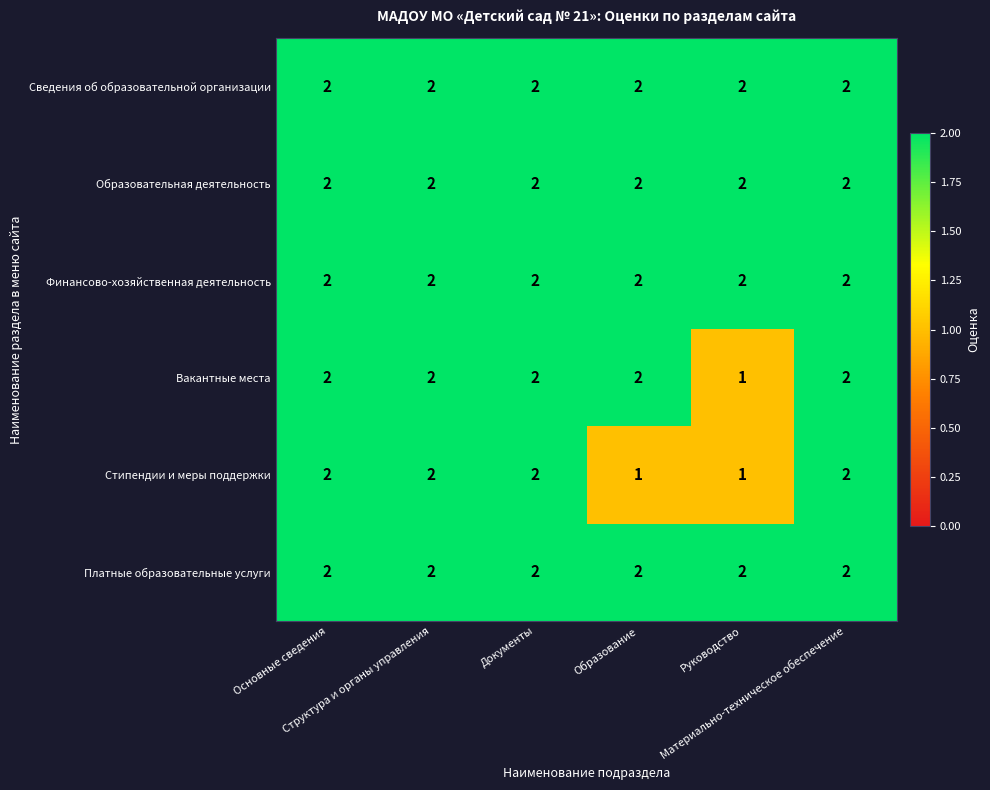

Count the Вакантные места values in the range 2 to 3.

5